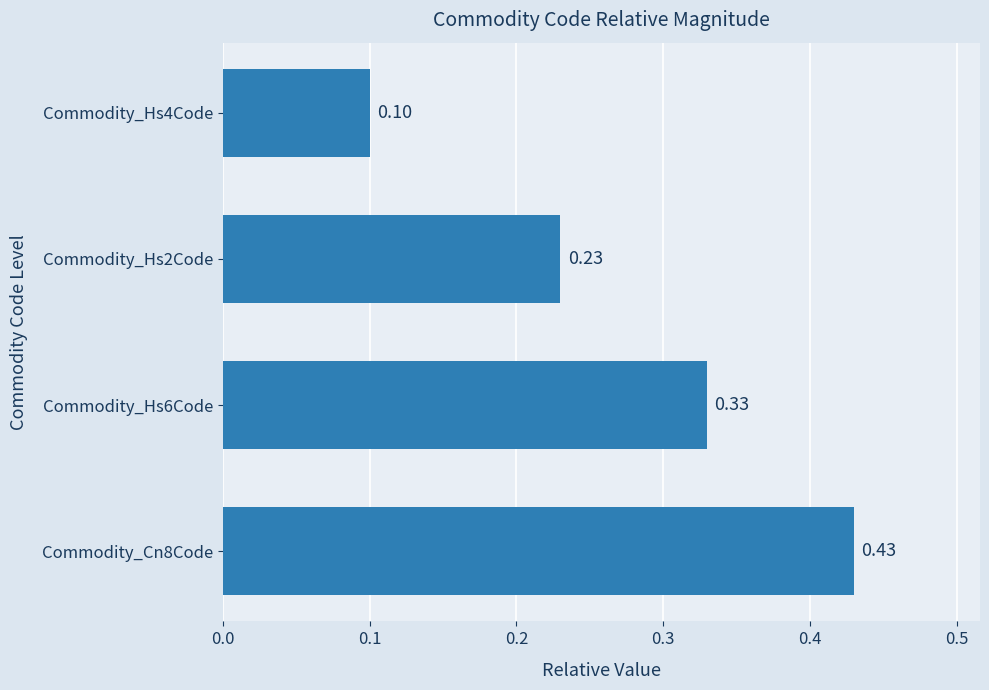

Between Commodity_Hs6Code and Commodity_Cn8Code, which is larger?

Commodity_Cn8Code